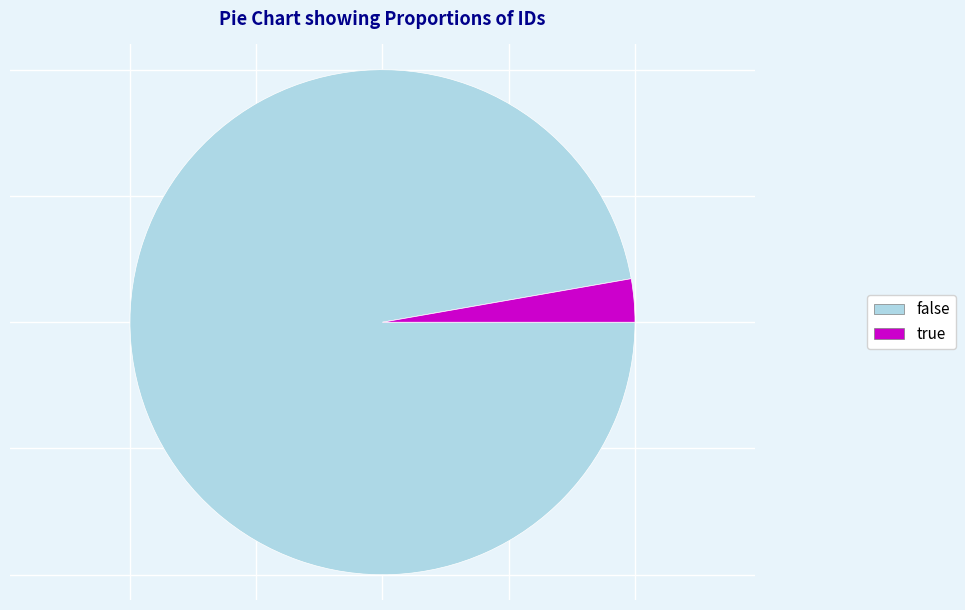

Which slice represents more than half of the pie?

false